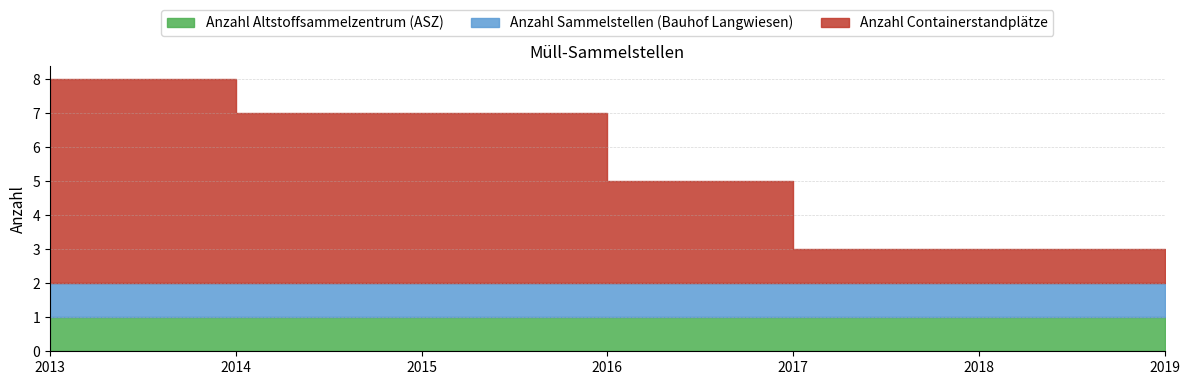

Is the value of Anzahl Sammelstellen (Bauhof Langwiesen) at 2015 greater than the value of Anzahl Containerstandplätze at 2013?

No